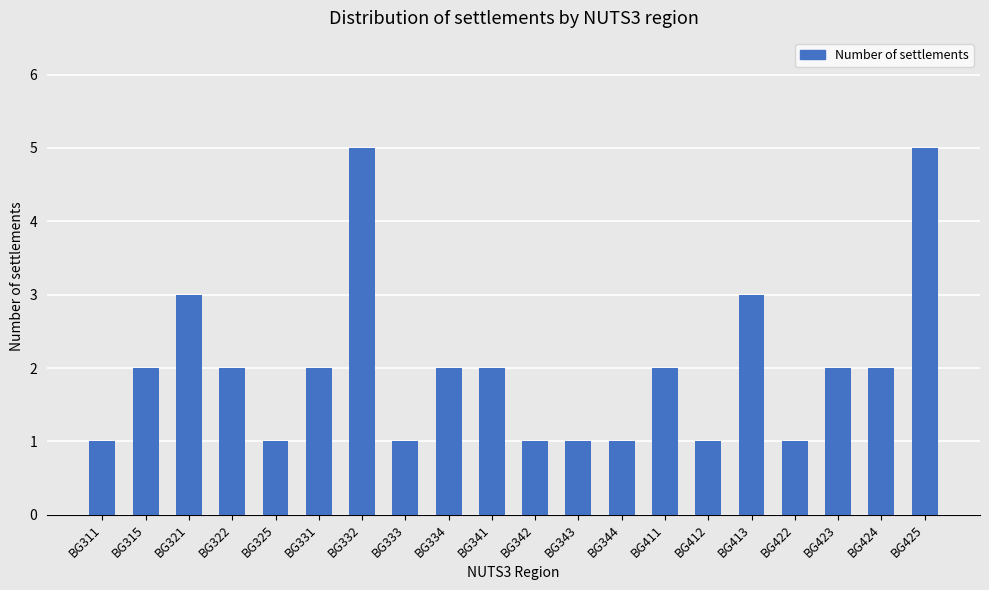

Reading left to right, what are all the values shown in this chart?

BG311=1	BG315=2	BG321=3	BG322=2	BG325=1	BG331=2	BG332=5	BG333=1	BG334=2	BG341=2	BG342=1	BG343=1	BG344=1	BG411=2	BG412=1	BG413=3	BG422=1	BG423=2	BG424=2	BG425=5